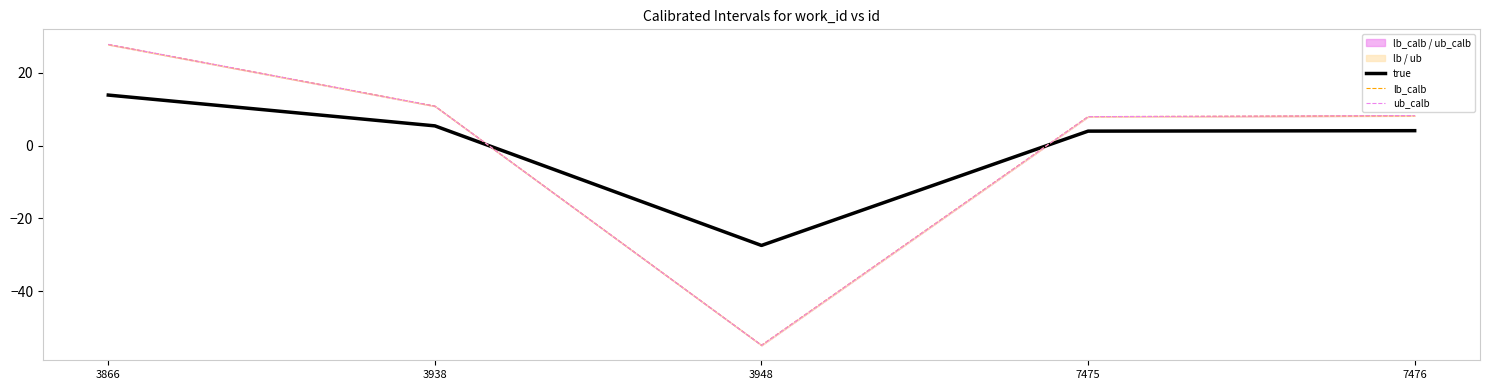

Which series has the largest range (max minus min)?

ub_calb